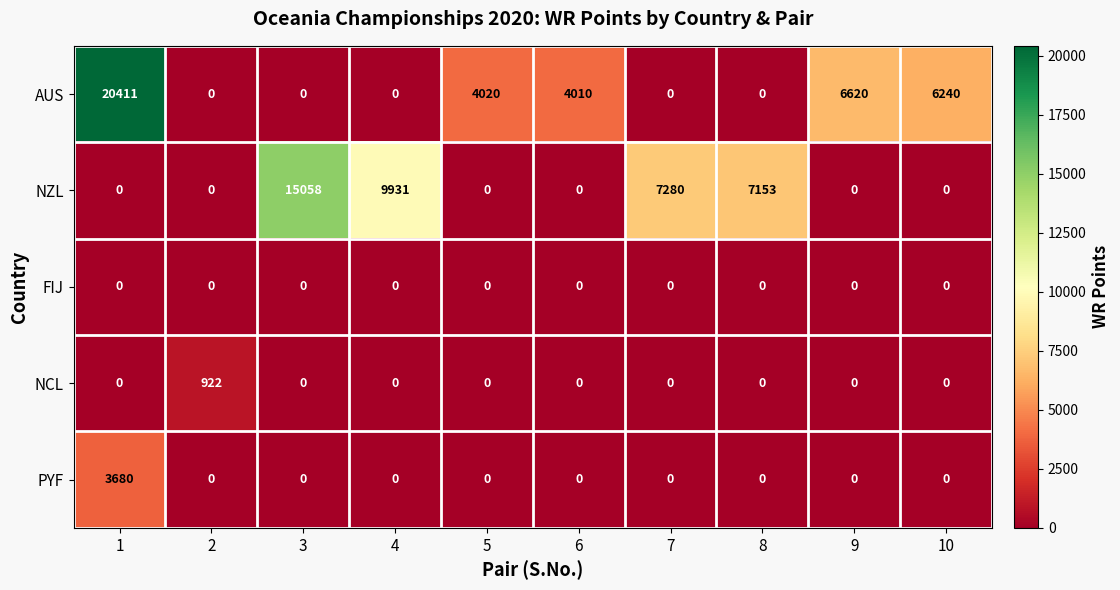

At how many categories does at least one series exceed 1260?

9